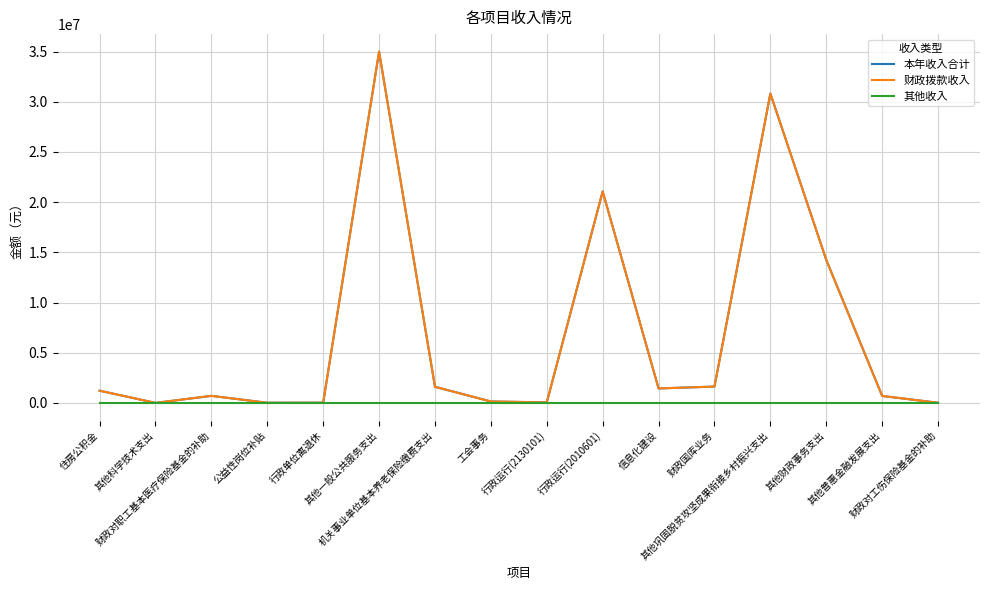

Is this an area chart (filled region under the line)?

No